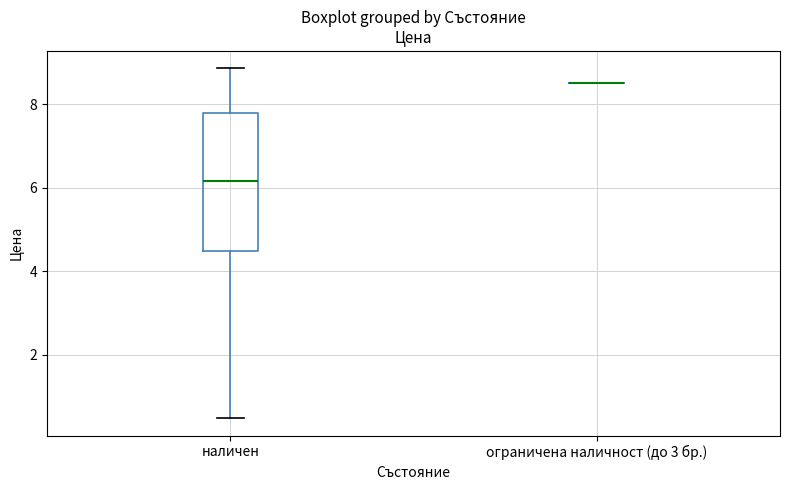

Reading left to right, transcribe this box plot: for each box, give where its median line is, the range the box spans, and where its two whiskers end, as read against the y-axis. The values are not printed on the chart, so give them approximately, as read against the axis.

наличен: median 6.2, box 4.4 to 7.8, whiskers 0.4 to 8.8
ограничена наличност (до 3 бр.): box collapsed to a line at 8.4, whiskers 8.4 to 8.4